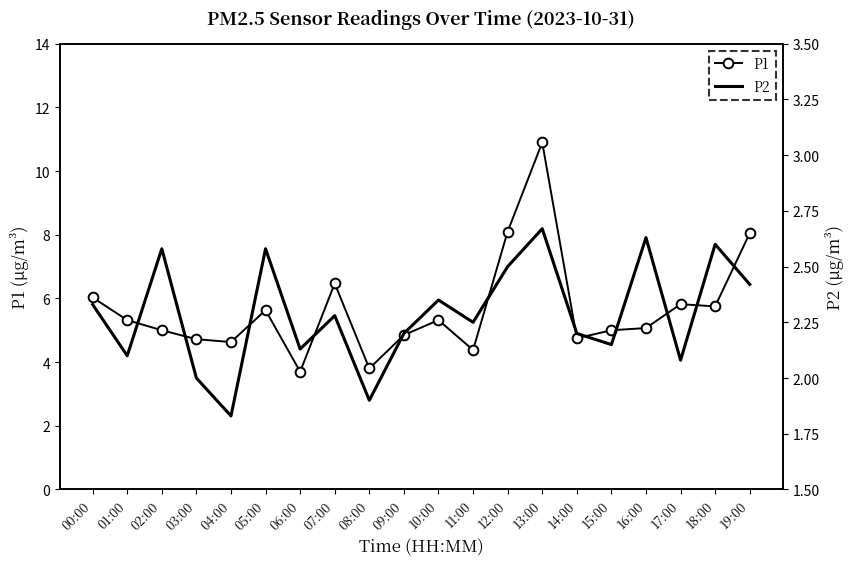

Which category has the lowest value in the P1 series?

06:00